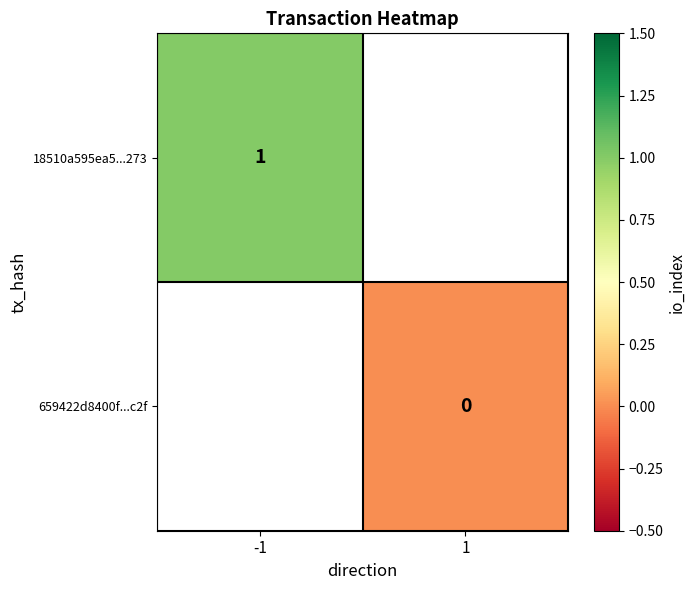

True or false: 18510a595ea5...273 has a value of 0 at -1.

False